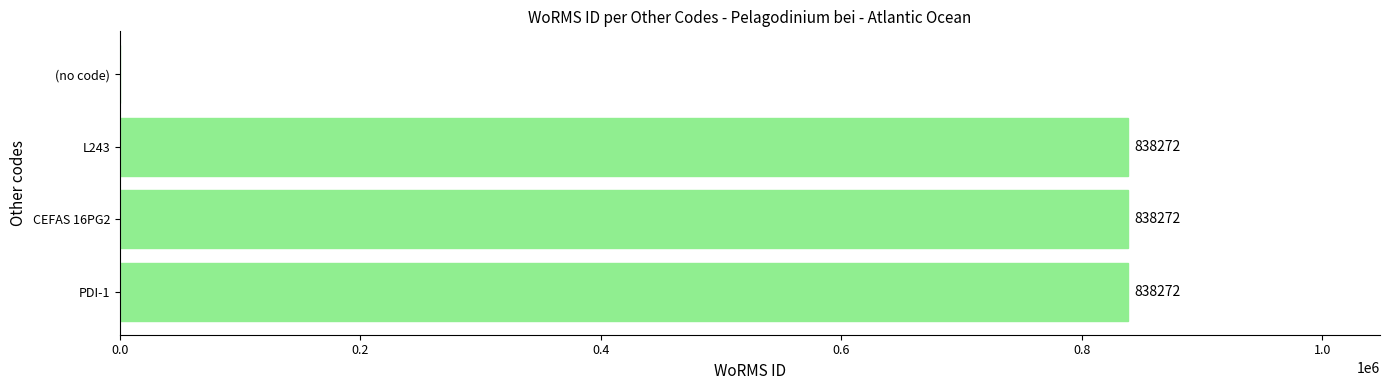

What is the average value?

628704